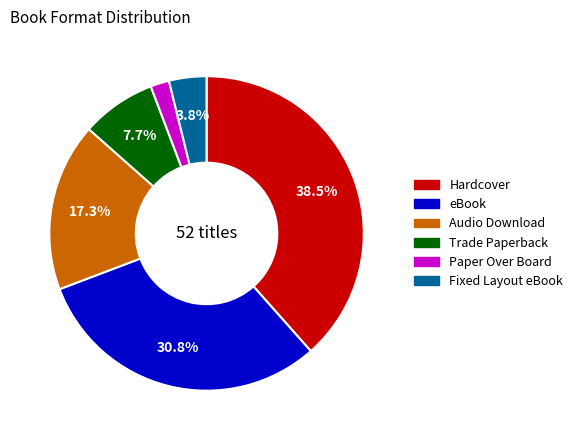

Approximately how many times larger is the value at Hardcover compared to eBook?

1.2